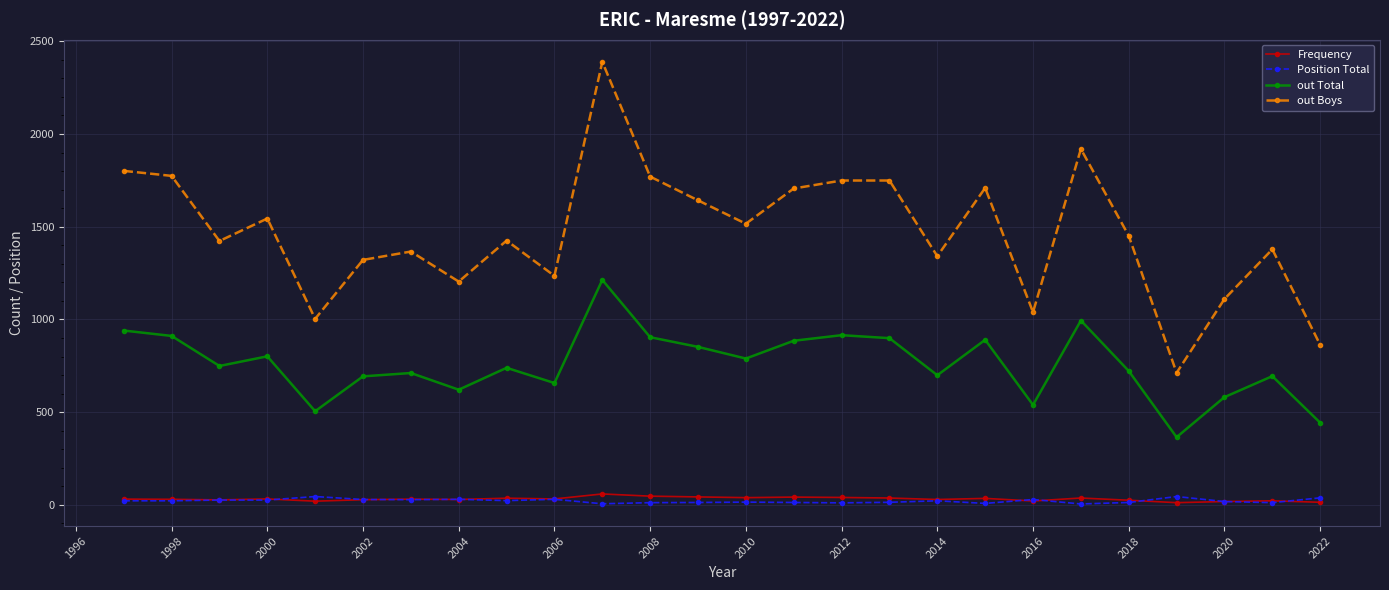

True or false: Position Total and out Total intersect in this chart.

False